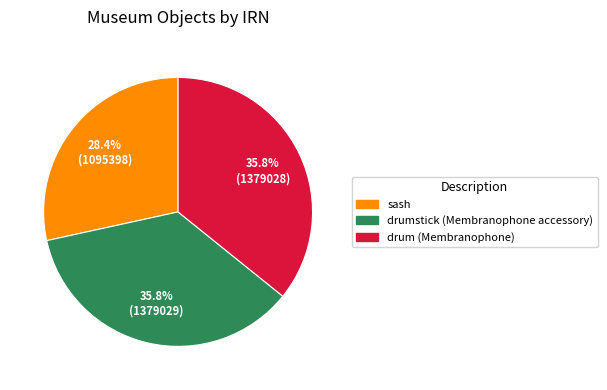

Which category has the smallest portion of the pie?

sash